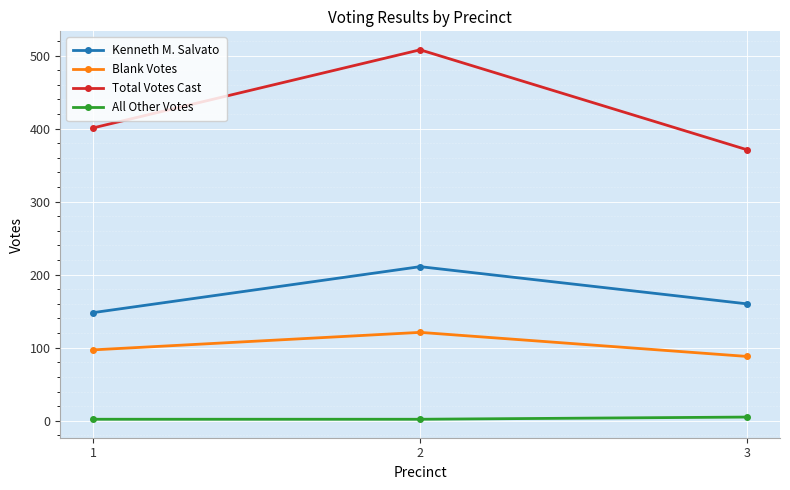

What is the difference between the maximum and second lowest values in the Total Votes Cast series?

107